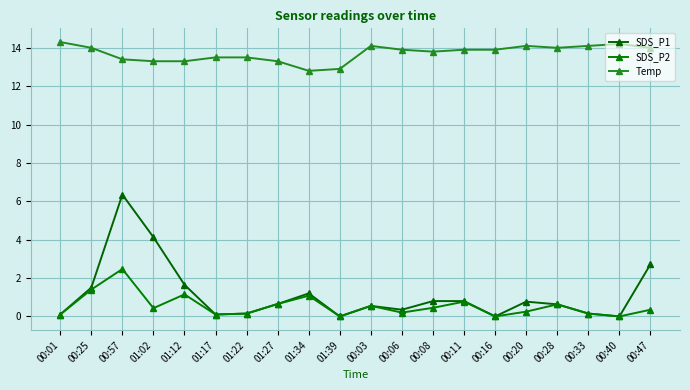

Count the number of data series in this chart.

3